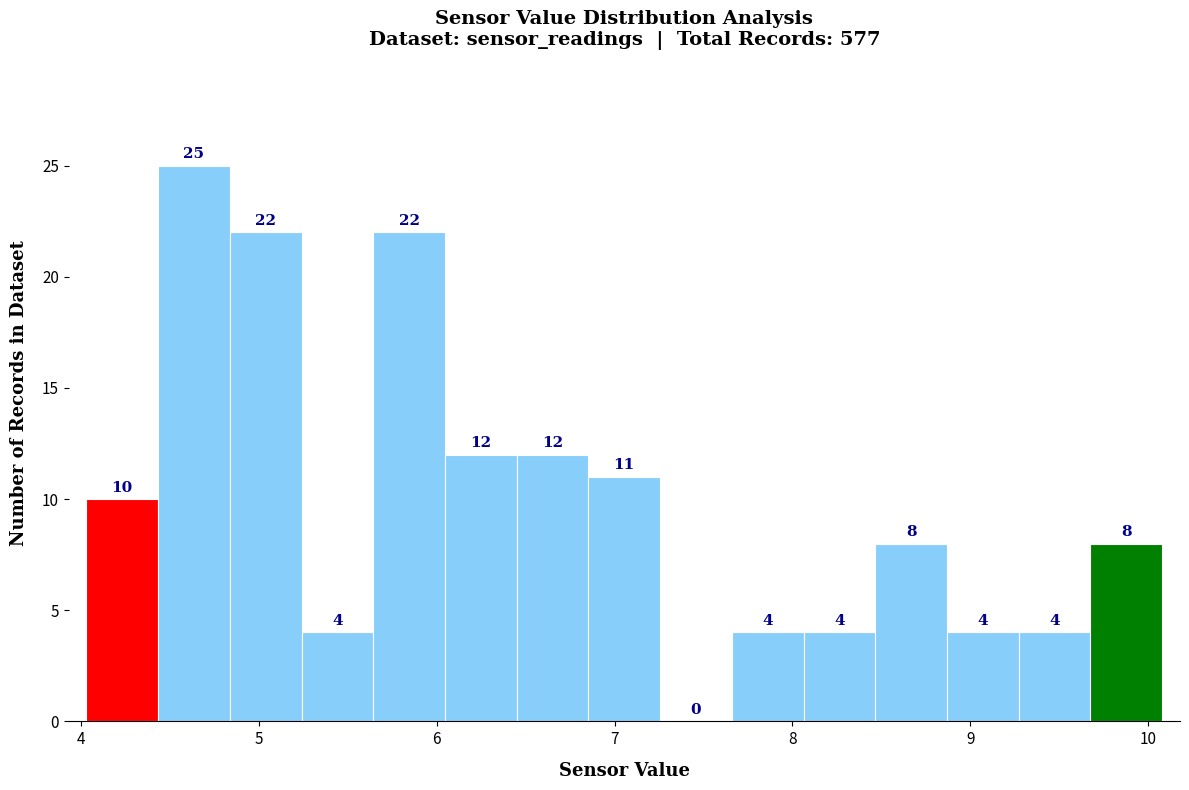

Reading left to right, transcribe this chart: for each bar, give the range it covers on the x-axis and its height. The bar edges are not printed on the chart, so give them approximately, as read against the axis.

4.0 to 4.4: 10
4.4 to 4.8: 25
4.8 to 5.2: 22
5.2 to 5.6: 4
5.6 to 6.0: 22
6.0 to 6.5: 12
6.5 to 6.9: 12
6.9 to 7.3: 11
7.3 to 7.7: 0
7.7 to 8.1: 4
8.1 to 8.5: 4
8.5 to 8.9: 8
8.9 to 9.3: 4
9.3 to 9.7: 4
9.7 to 10.1: 8